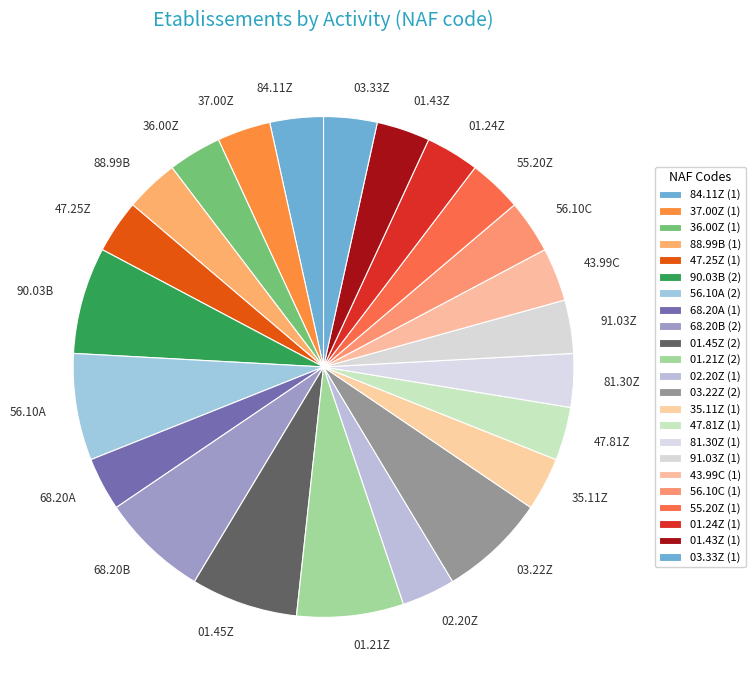

Count the number of slices in the pie.

23